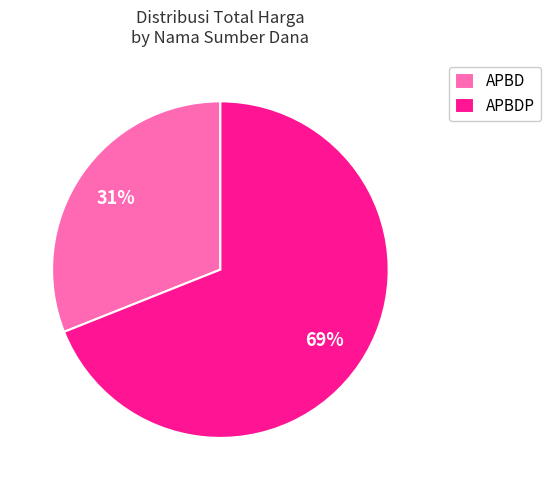

To the nearest percent, what percentage of the pie is APBDP?

69%